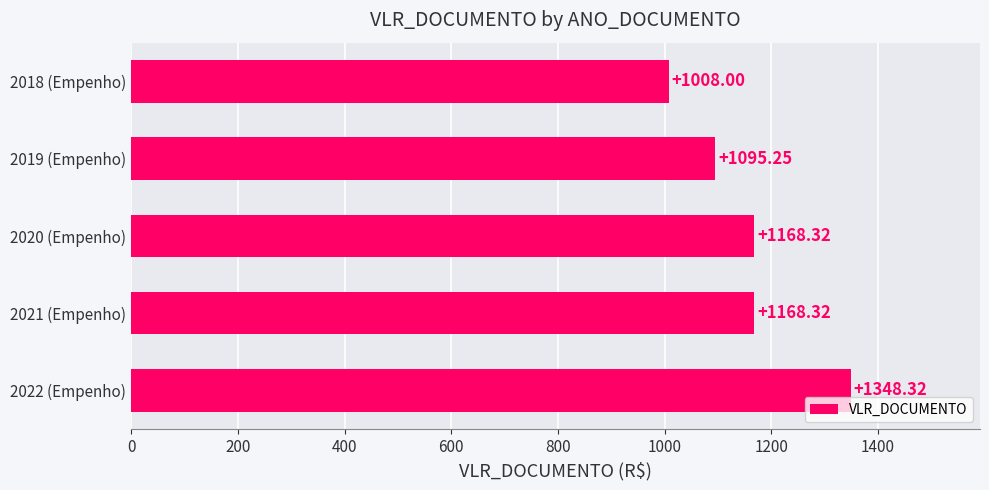

What is the difference between the values at 2019 (Empenho) and 2020 (Empenho)?

73.1